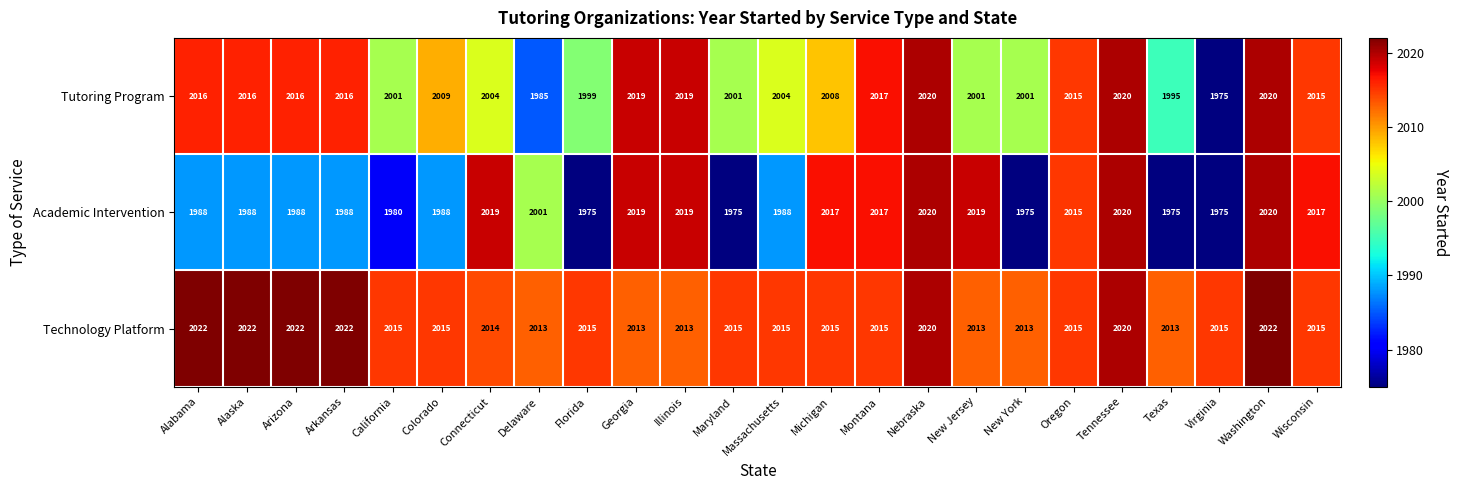

Which series changed the most between Nebraska and Texas?

Academic Intervention